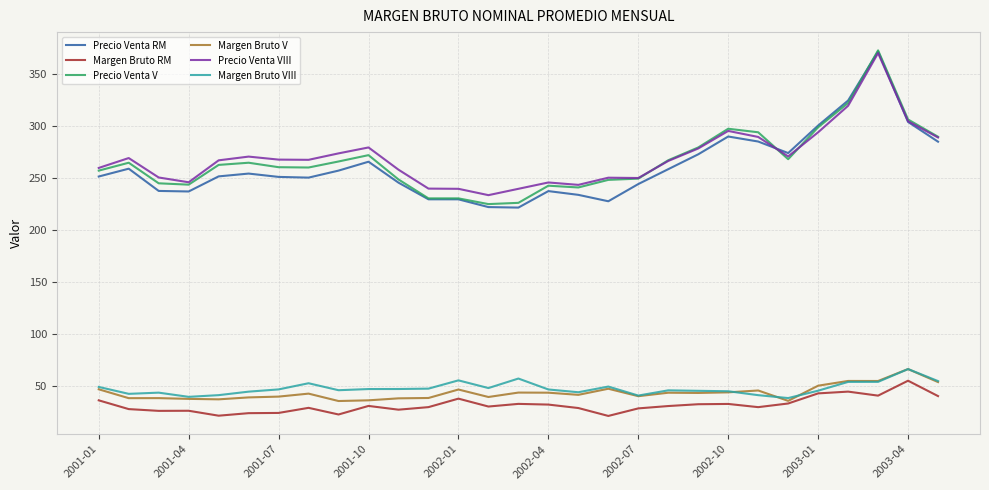

Which series has the largest range (max minus min)?

Precio Venta RM